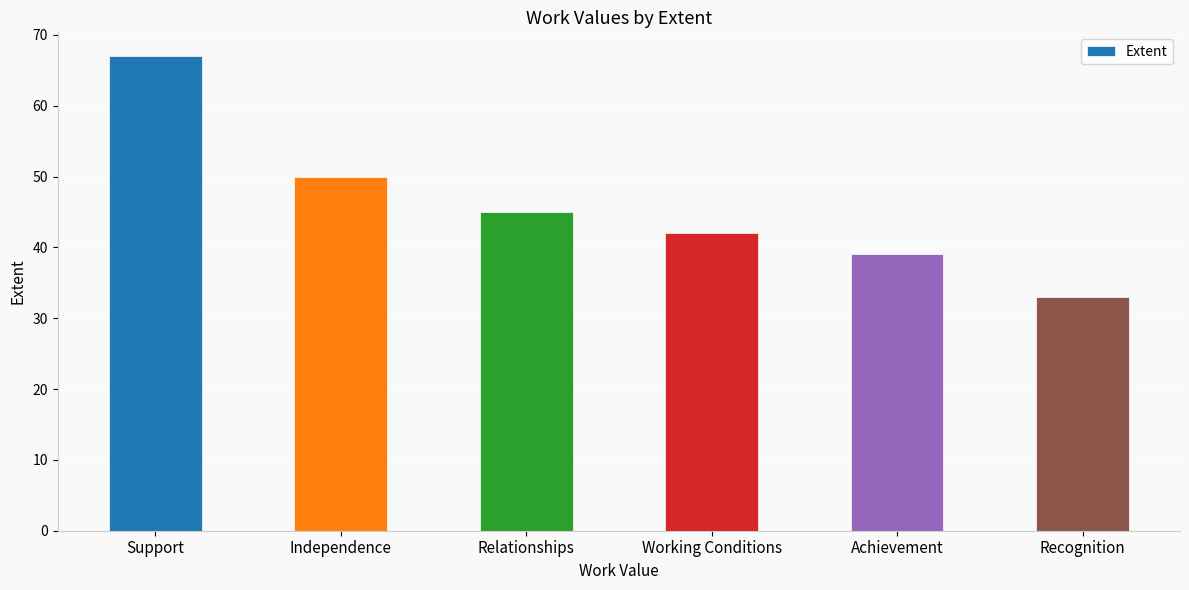

What is the maximum value shown in the chart?

67